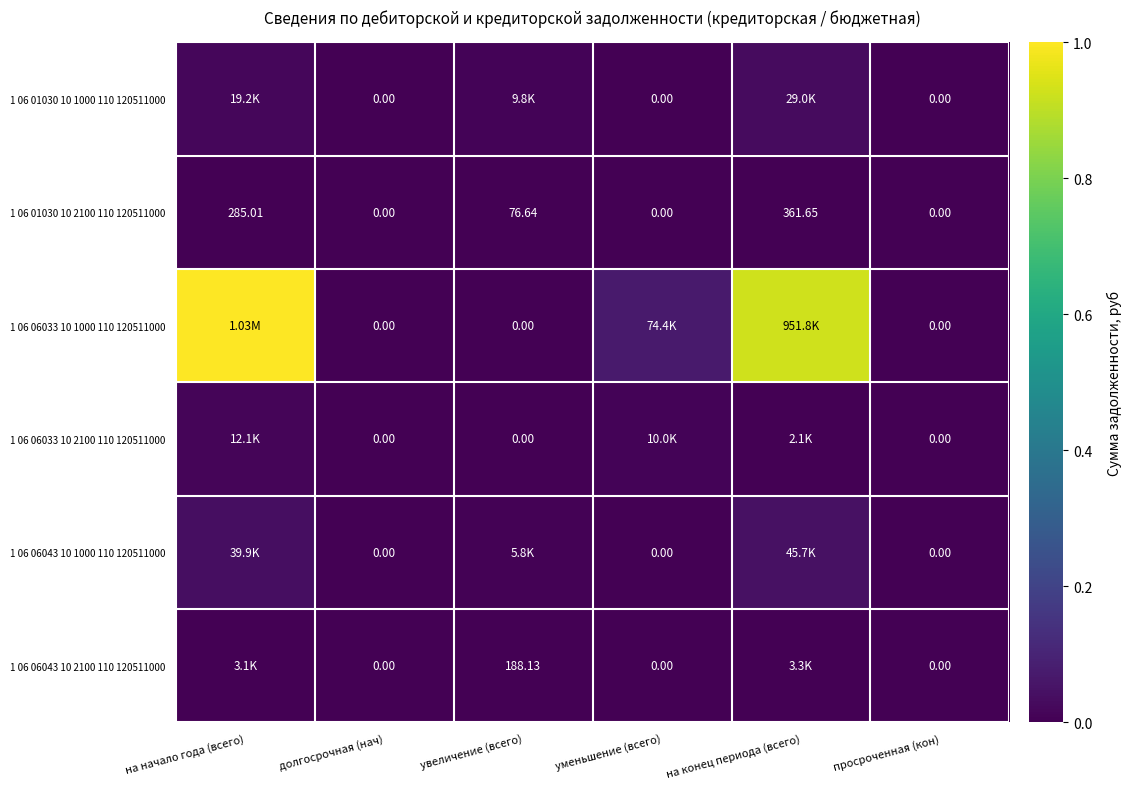

At how many categories does at least one series exceed 0?

4